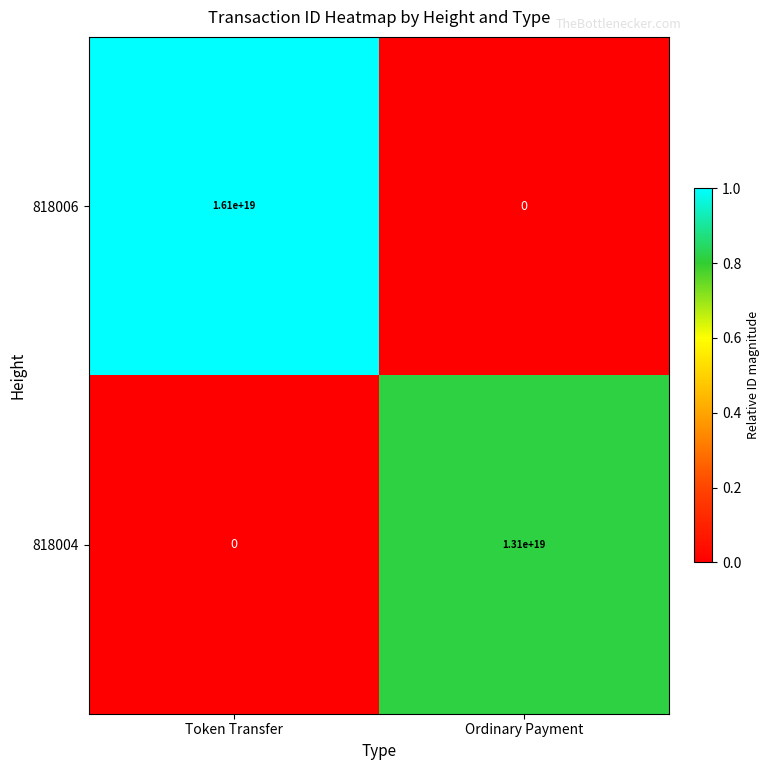

Rank the series by their average value, from highest to lowest.

818006, 818004